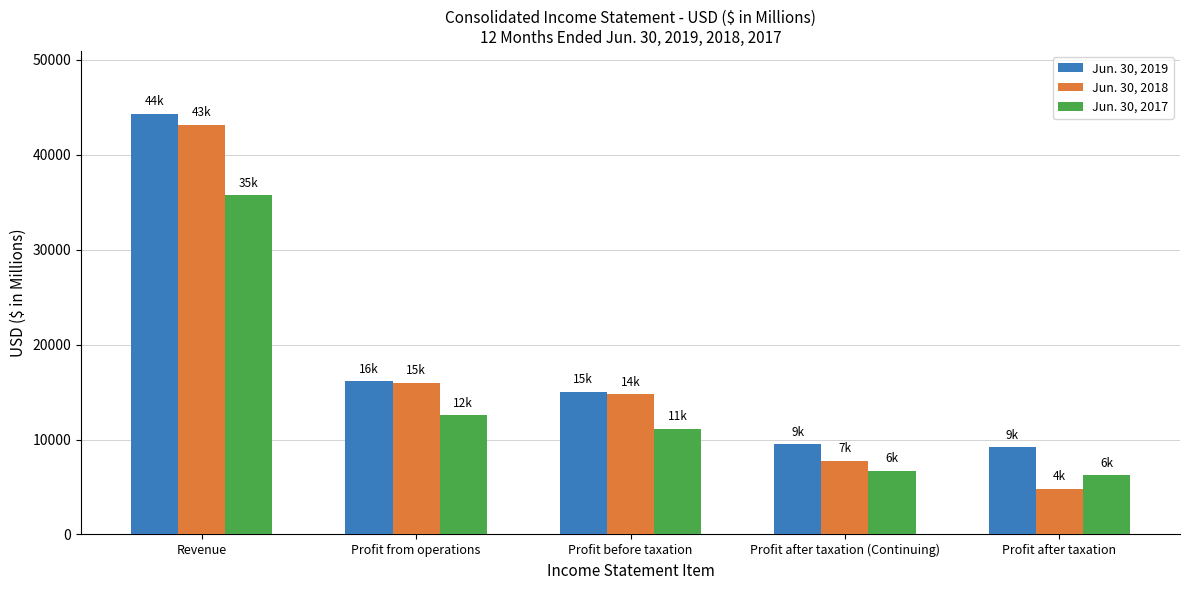

How many distinct data groups are displayed?

3